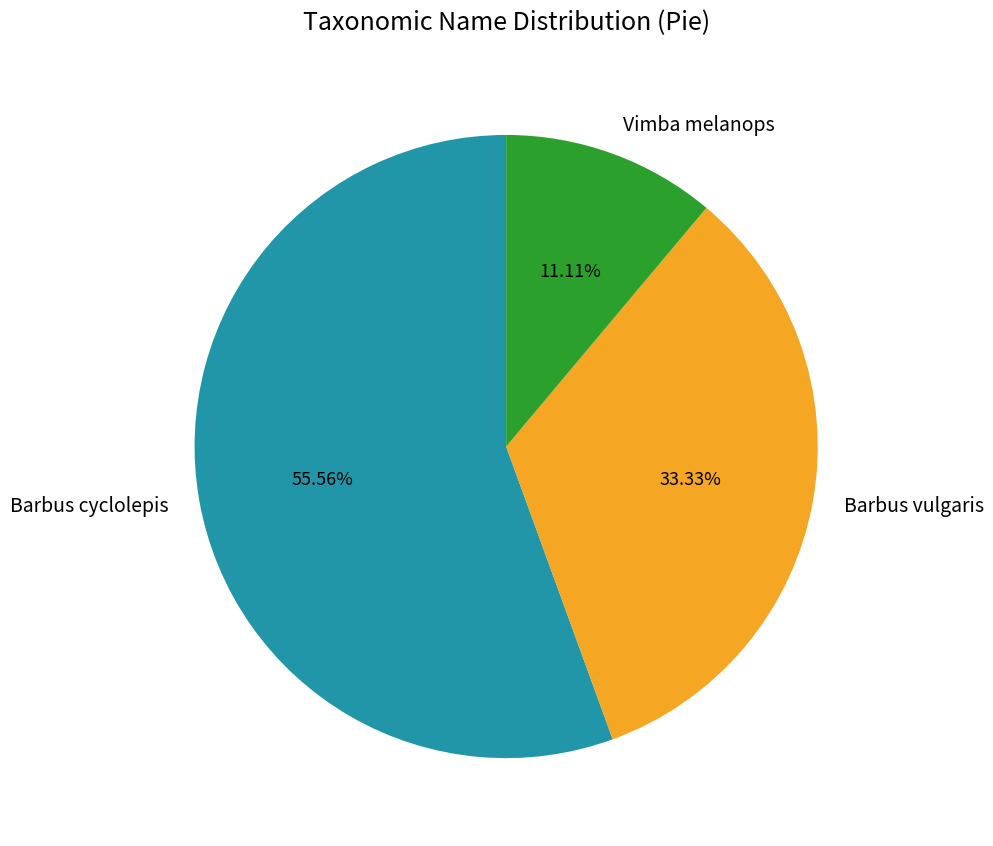

What percentage is the Vimba melanops slice, to the nearest percent?

11%